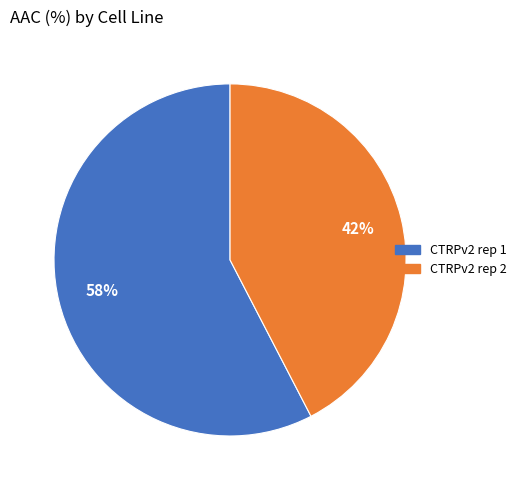

To the nearest percent, what is the combined percentage of CTRPv2 rep 1 and CTRPv2 rep 2?

100%